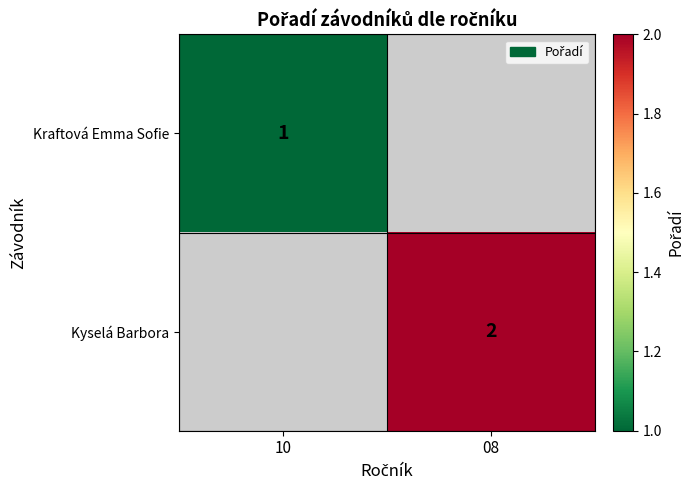

Which label corresponds to the largest value in the chart?

08